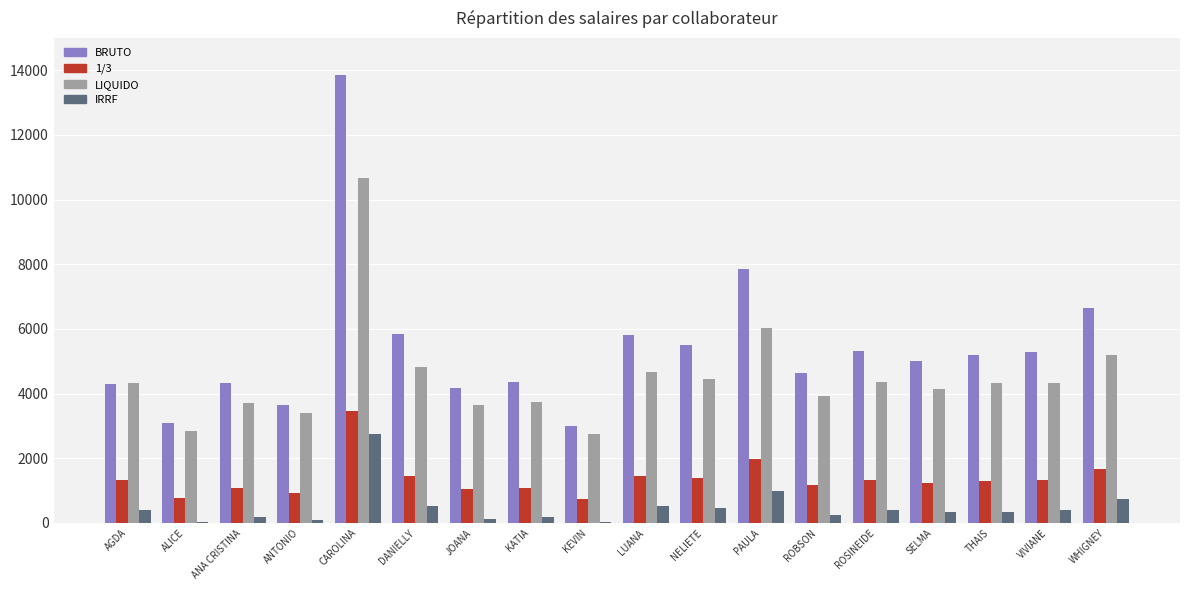

What are all the series names shown in the legend?

BRUTO, 1/3, LIQUIDO, IRRF